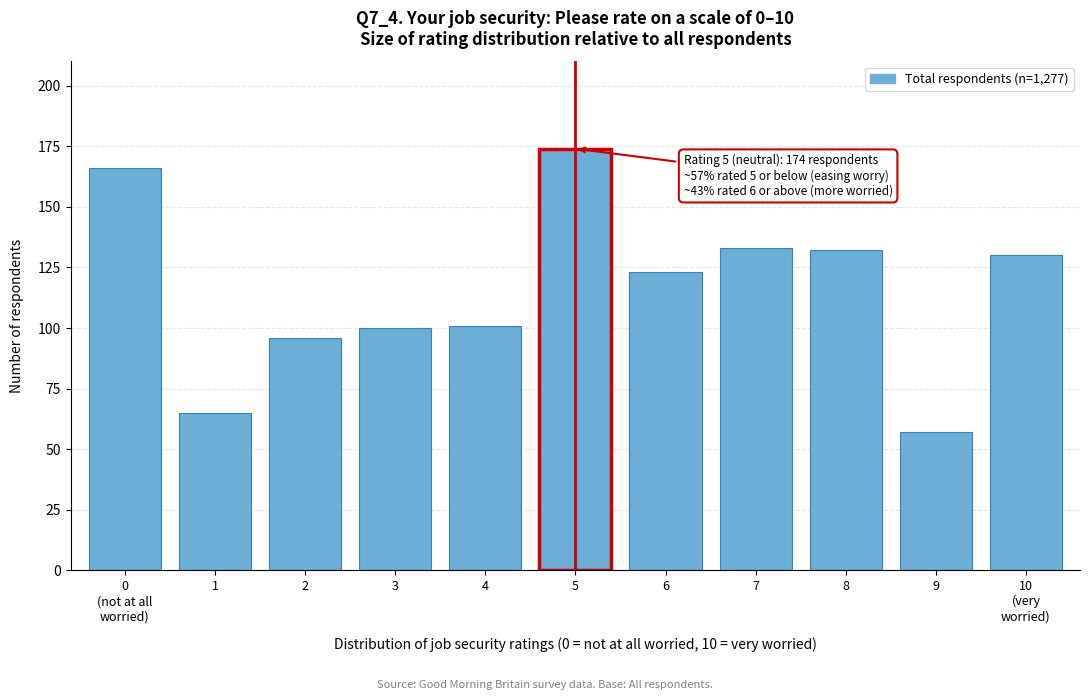

Reading right to left, extract all data points from this chart.

130	57	132	133	123	174	101	100	96	65	166